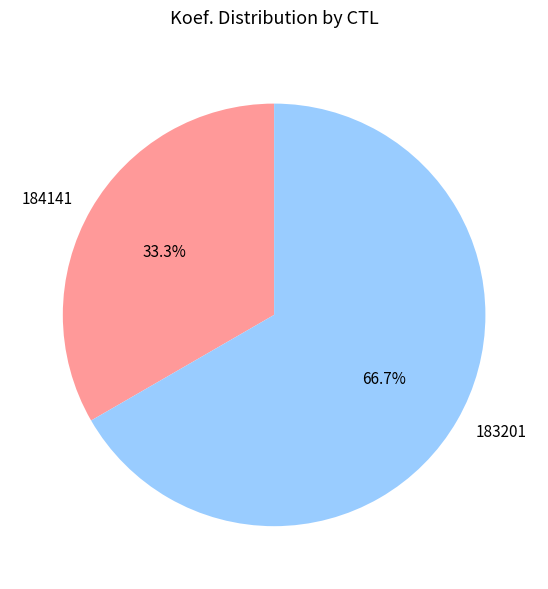

The 184141 slice represents 24% of the pie. True or false?

False